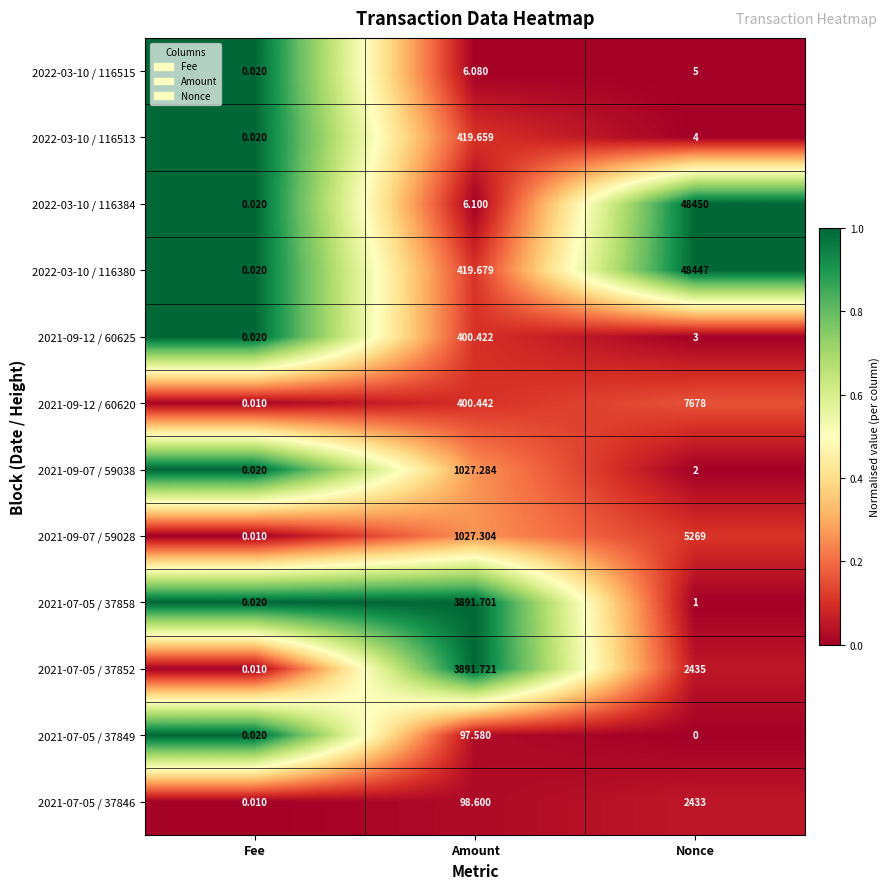

Which category has the highest value across all series?

Nonce